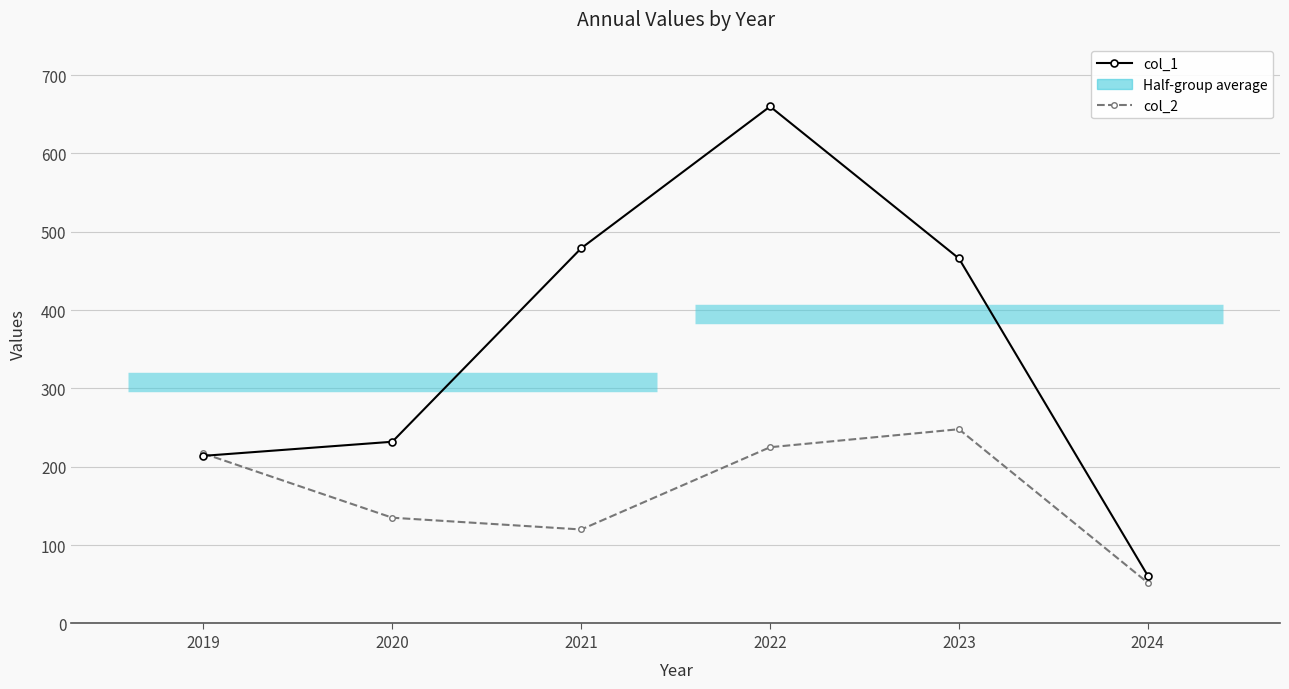

What is the value of the col_2 point at the 4th from the left?

225